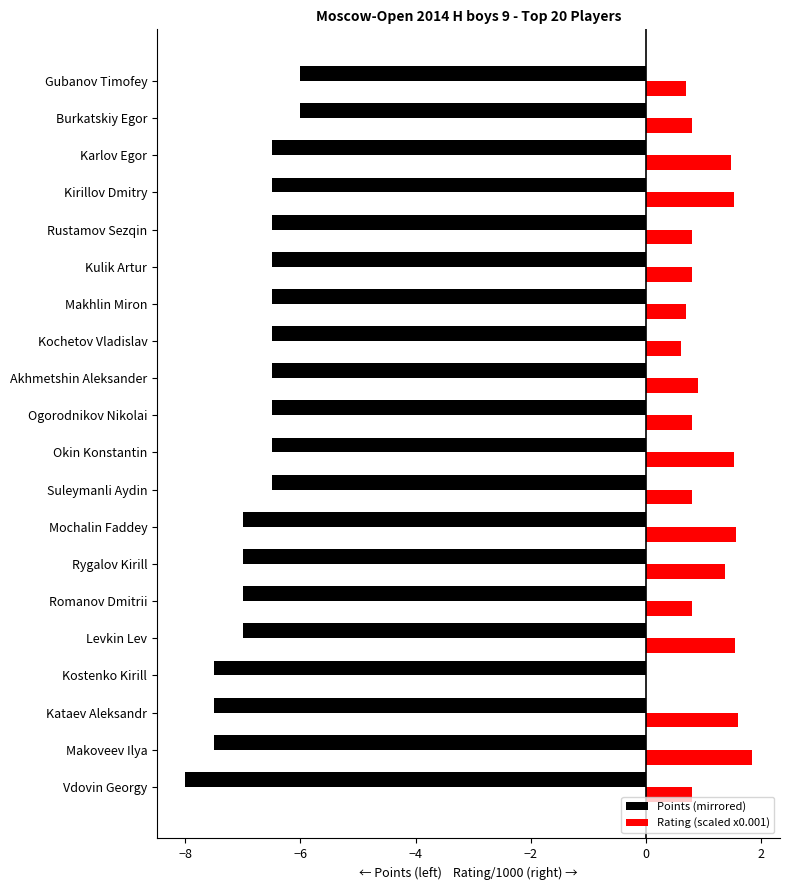

Is the value of Rating (scaled x0.001) at Romanov Dmitrii greater than the value of Points (mirrored) at Makoveev Ilya?

Yes